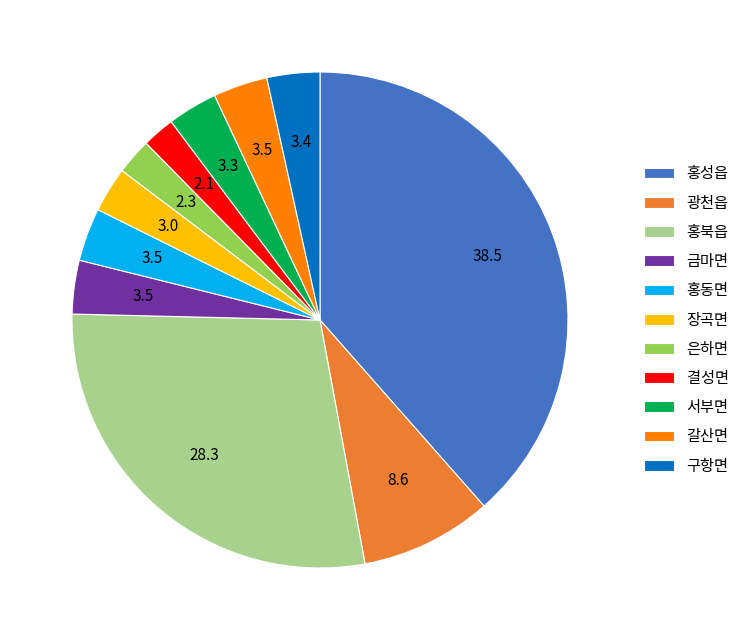

Do 홍동면 and 장곡면 together represent more than half of the pie?

No